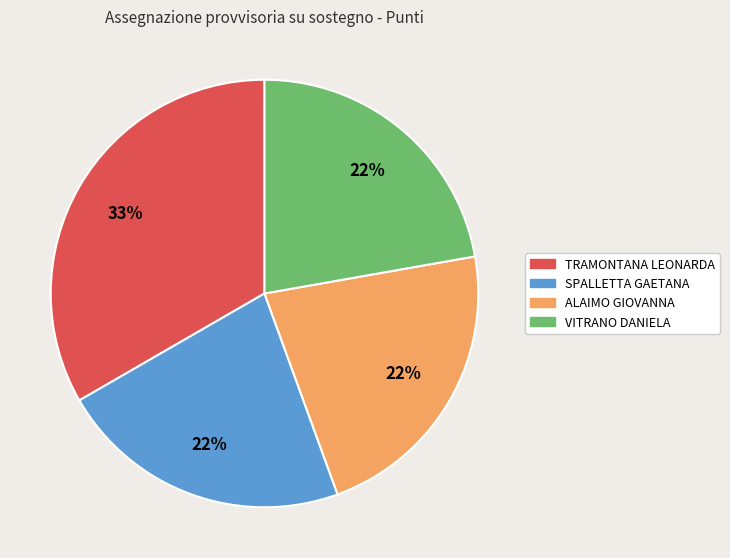

Which slice is the largest?

TRAMONTANA LEONARDA